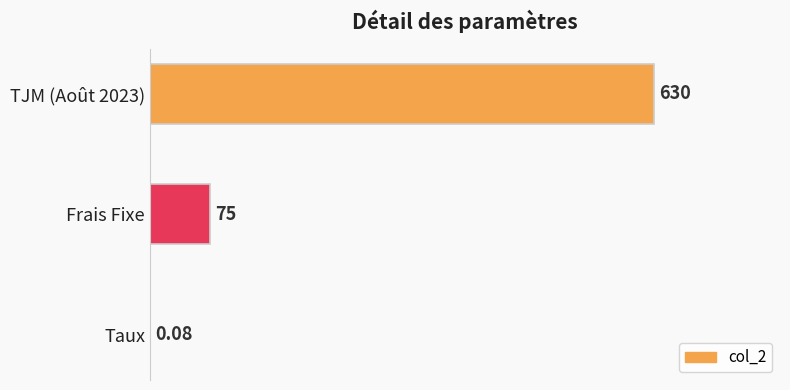

At which label is the value closest to 315?

Frais Fixe